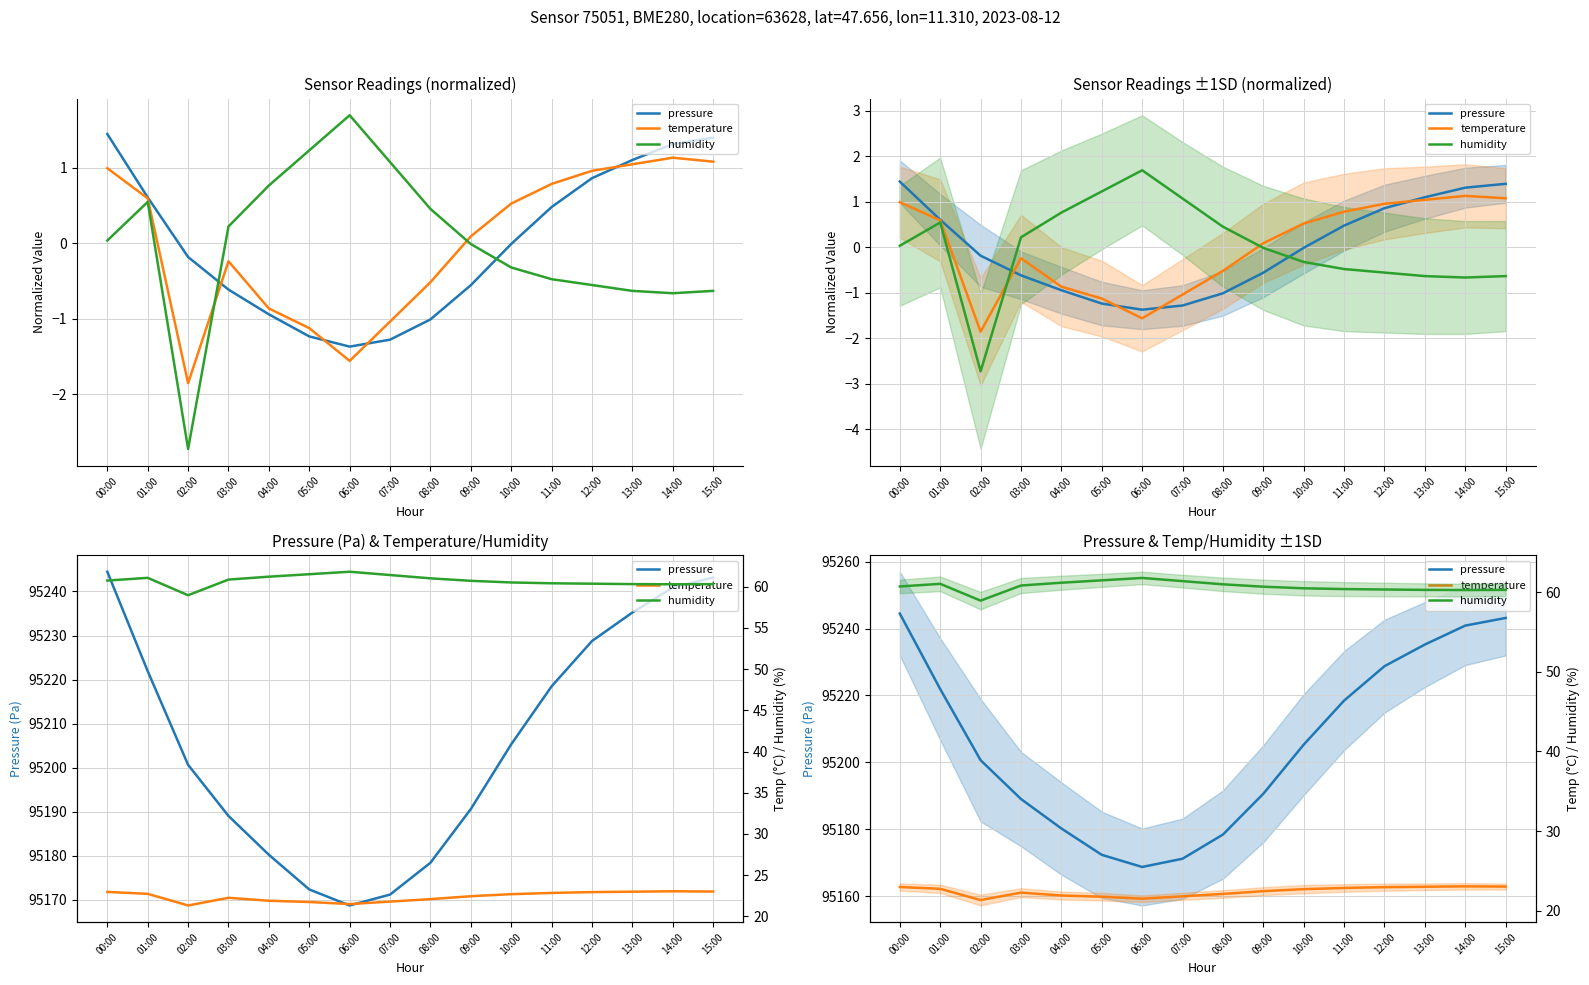

At which label does temperature reach its peak?

14:00